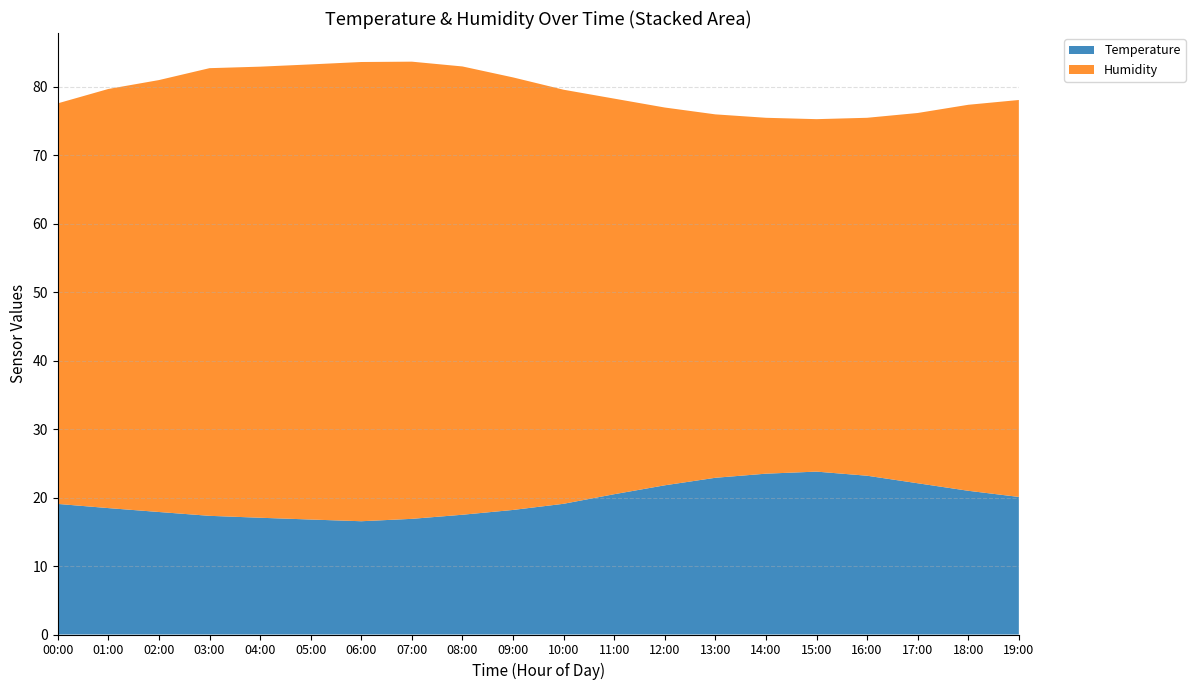

Reading right to left, what are all the values shown in this chart?

Temperature: 19:00=20.1	18:00=21.0	17:00=22.1	16:00=23.2	15:00=23.8	14:00=23.5	13:00=22.9	12:00=21.8	11:00=20.5	10:00=19.1	09:00=18.2	08:00=17.5	07:00=16.9	06:00=16.6	05:00=16.8	04:00=17.1	03:00=17.3	02:00=17.9	01:00=18.5	00:00=19.1
Humidity: 19:00=58.0	18:00=56.4	17:00=54.1	16:00=52.3	15:00=51.5	14:00=52.0	13:00=53.1	12:00=55.2	11:00=57.8	10:00=60.5	09:00=63.2	08:00=65.5	07:00=66.8	06:00=67.1	05:00=66.5	04:00=65.9	03:00=65.4	02:00=63.1	01:00=61.2	00:00=58.5